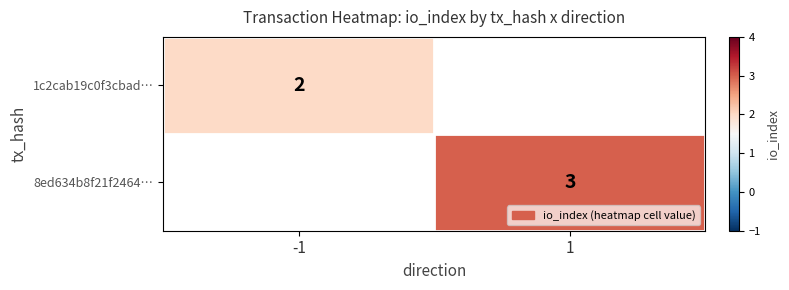

The 1c2cab19c0f3cbad… series shows 0.9 at -1. True or false?

False